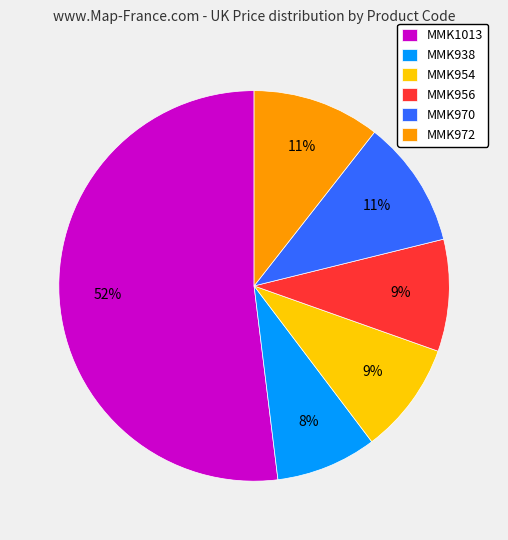

Which has a higher value, MMK956 or MMK1013?

MMK1013